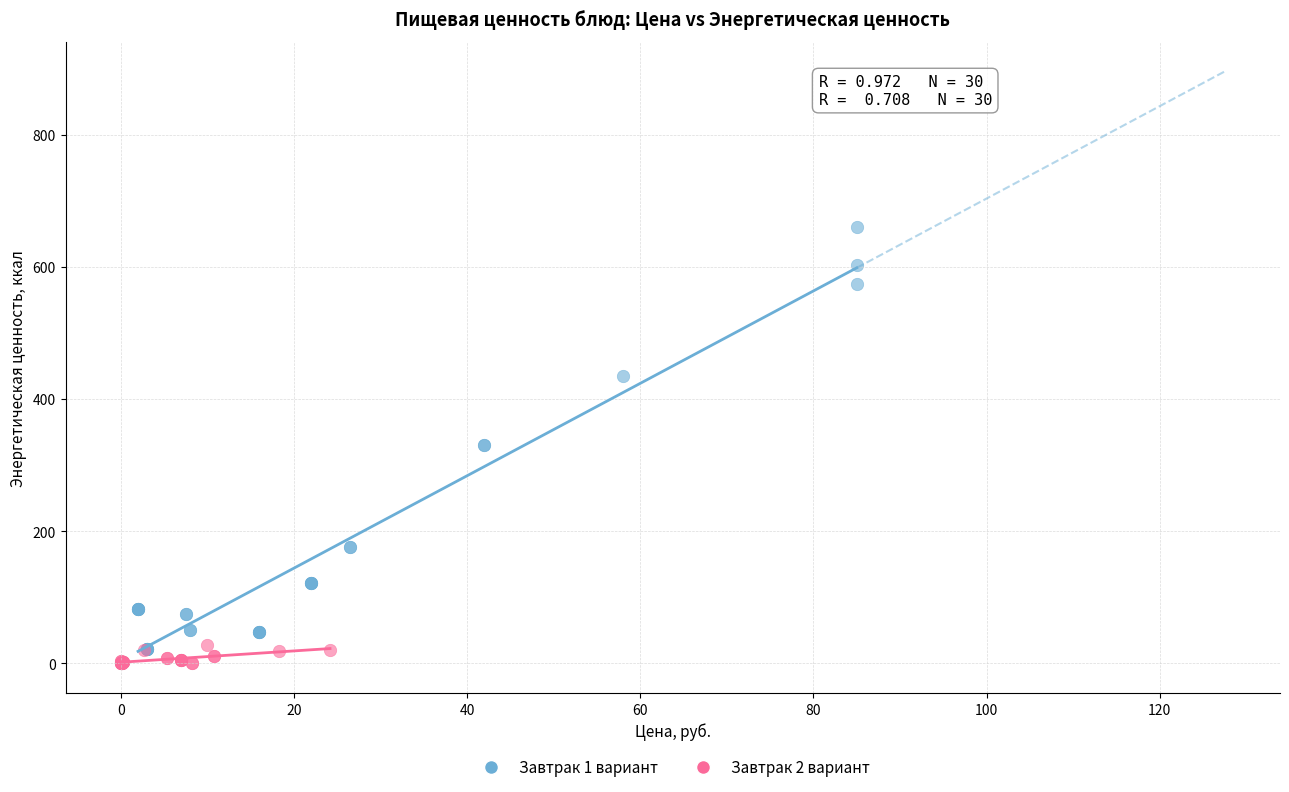

Which series has the largest Y range (max minus min)?

Завтрак 1 вариант